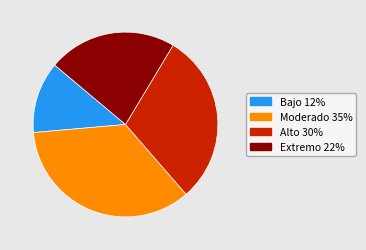

Is there any slice that represents more than half of the pie?

No